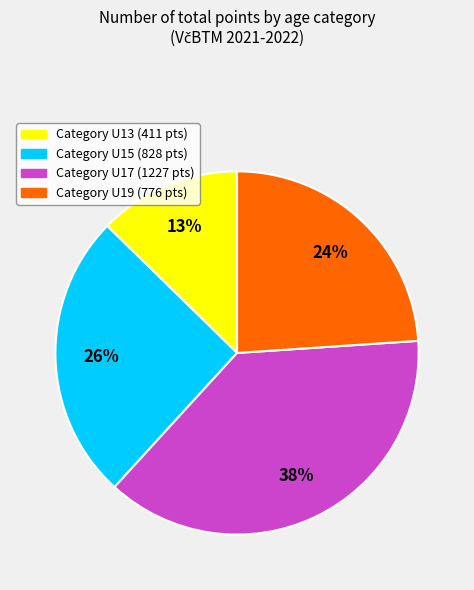

Does any single category account for the majority?

No